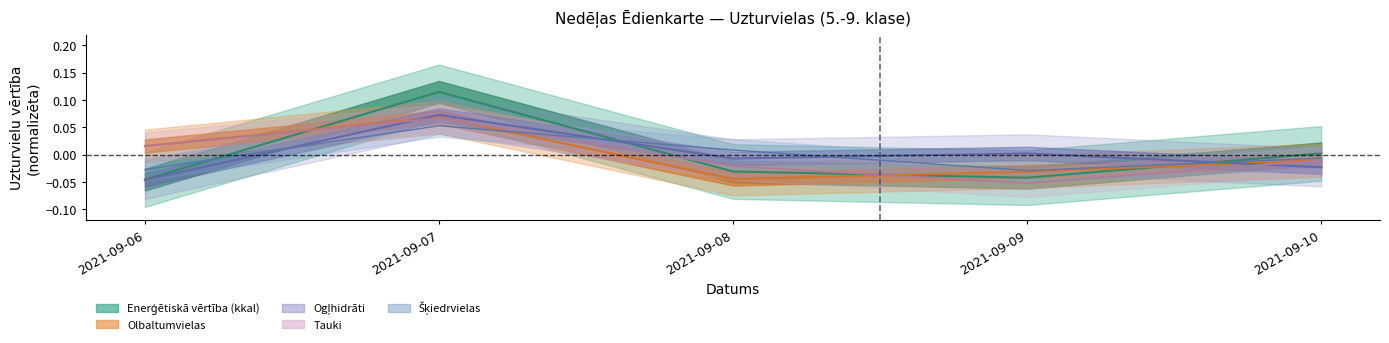

How many lines are shown in the chart?

5